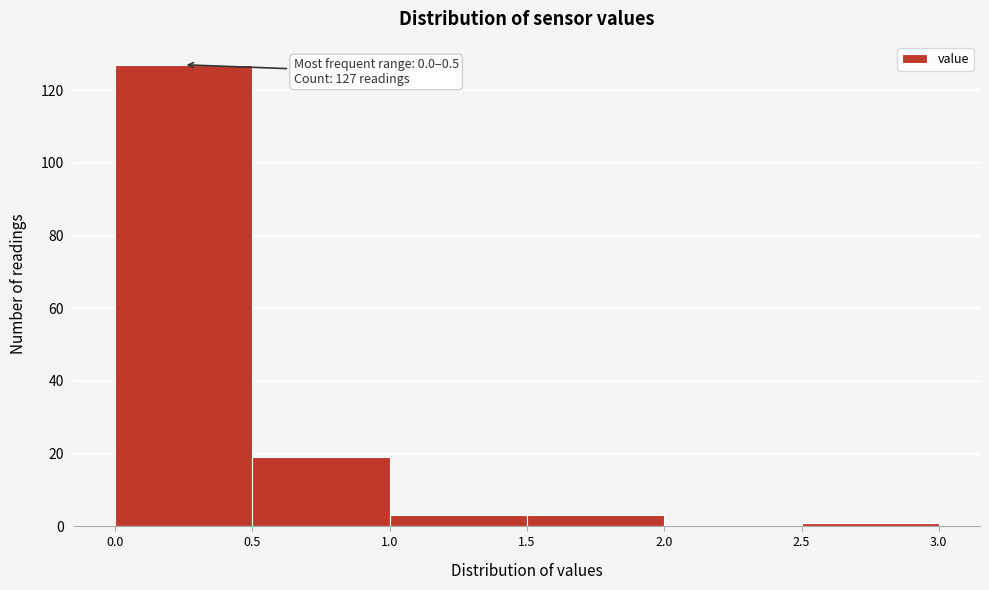

Which range on the x-axis has the tallest bar?

0.0 to 0.5